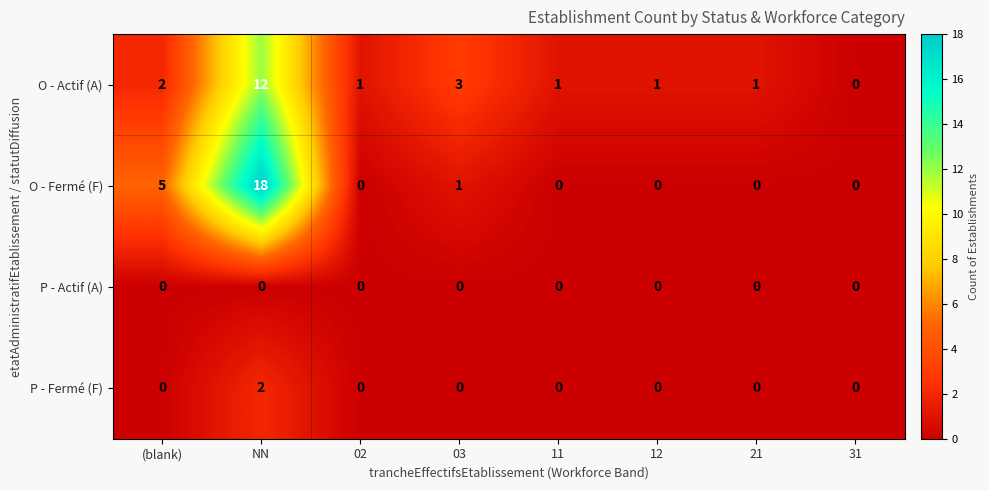

At which label does P - Fermé (F) reach its peak?

NN